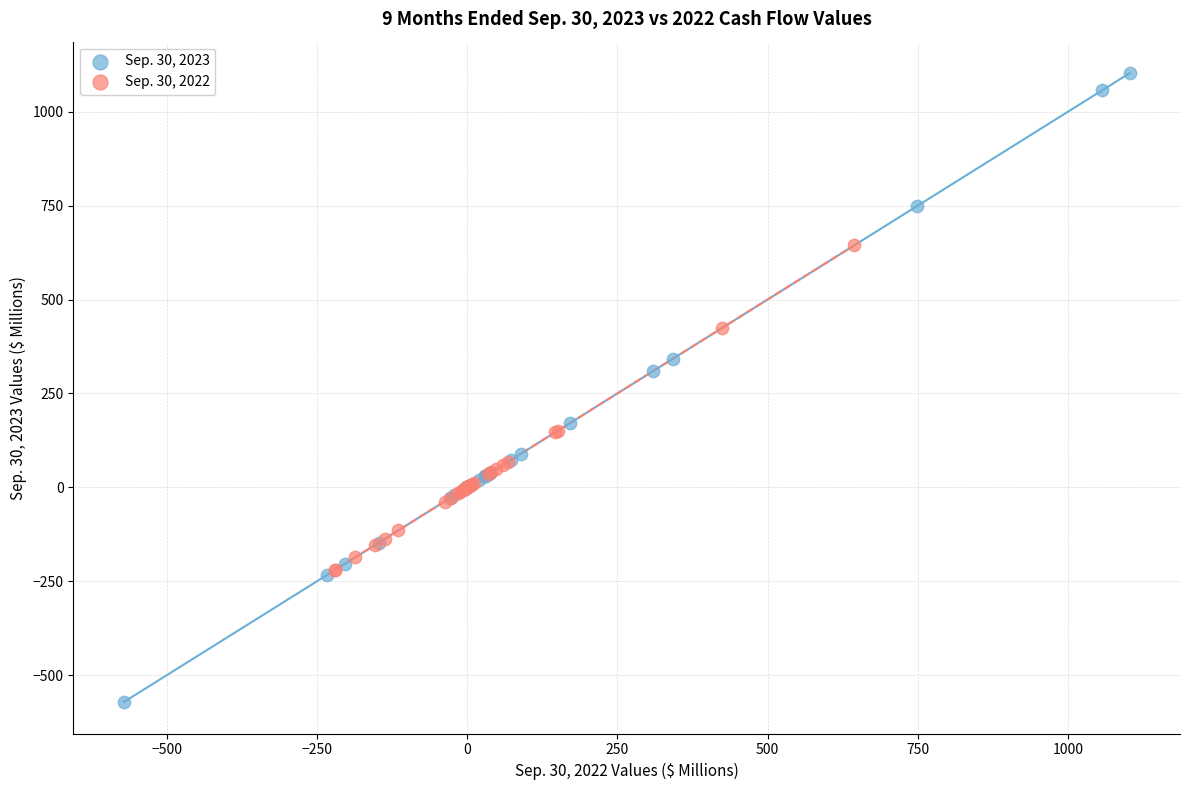

Which series contains the lowest Y value?

Sep. 30, 2023